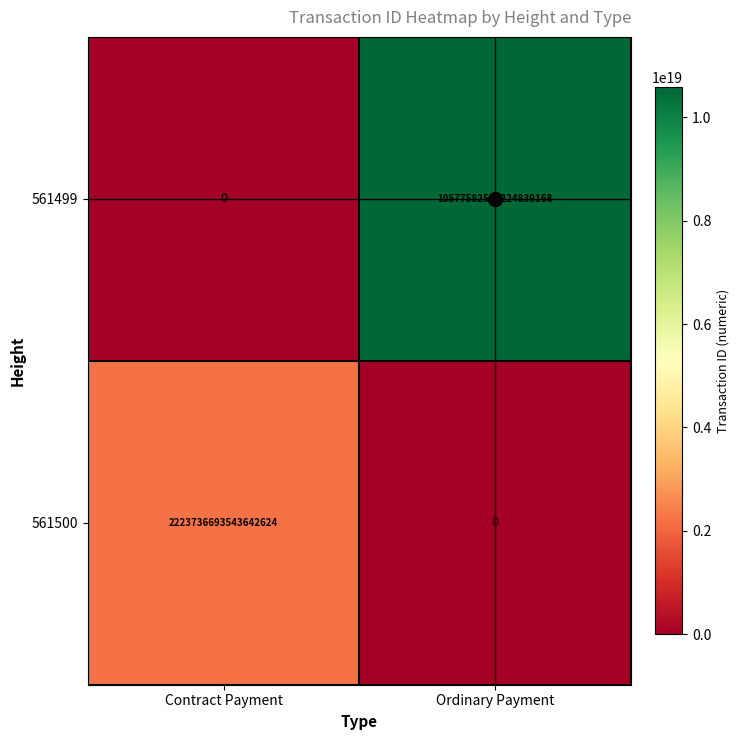

Which series has the largest total across all categories?

561499